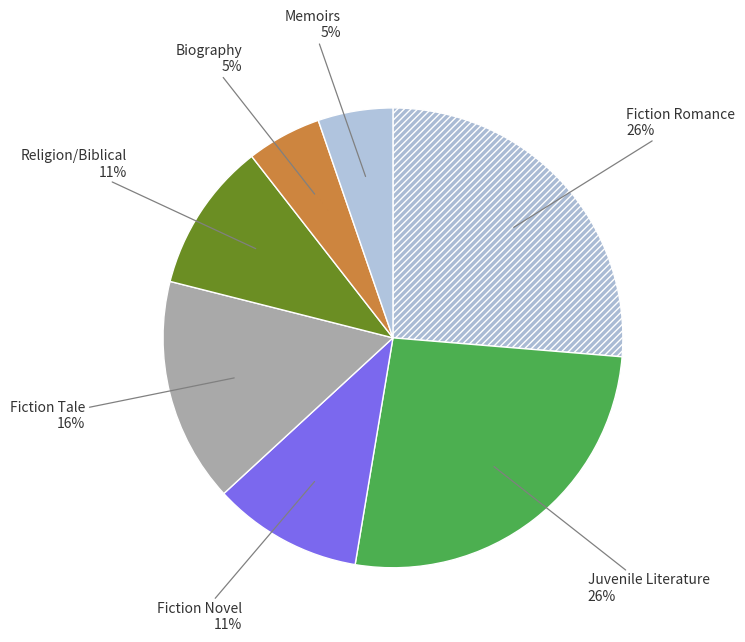

Is there a majority slice in this chart?

No